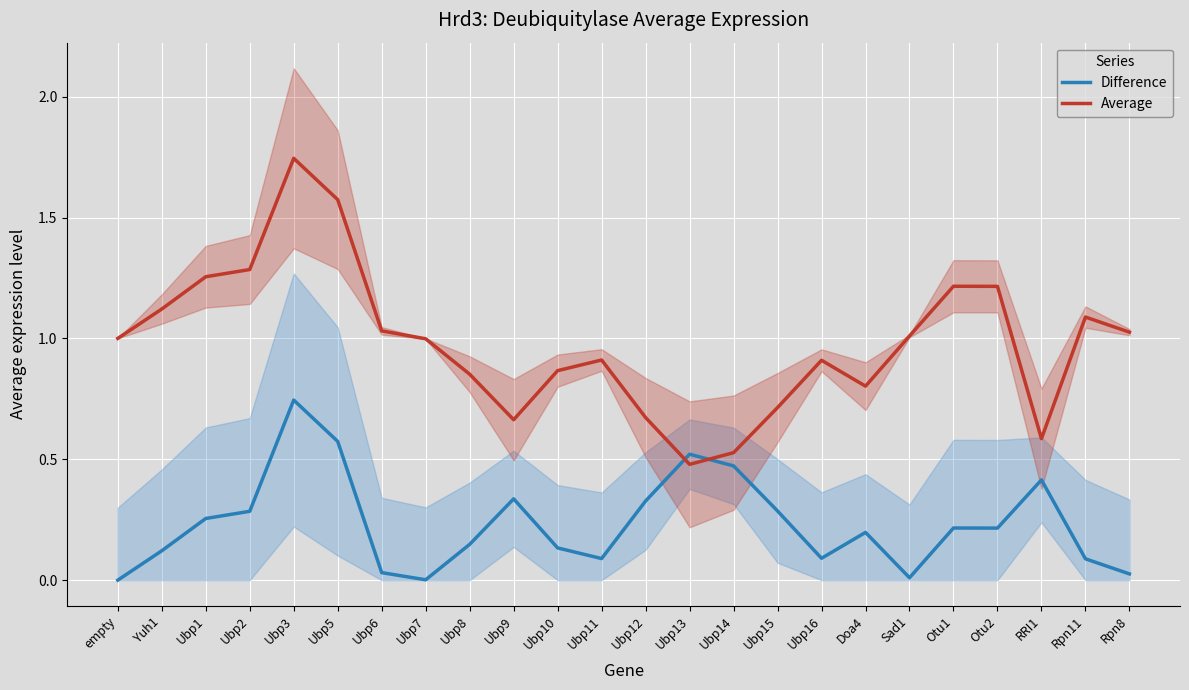

At which label does Average reach its peak?

Ubp3